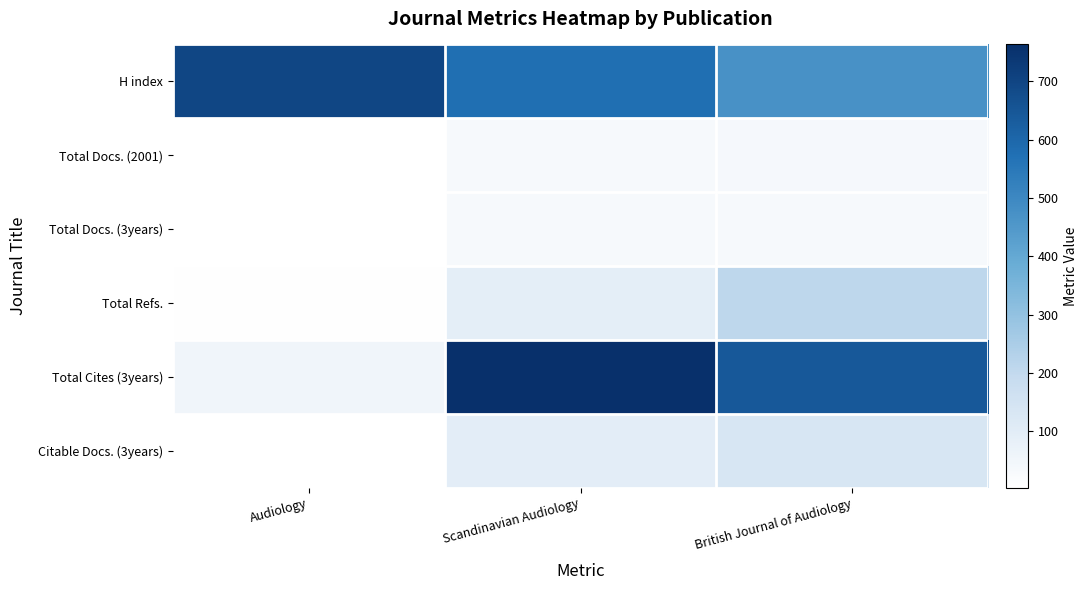

Which series has the largest range (max minus min)?

Total Cites (3years)